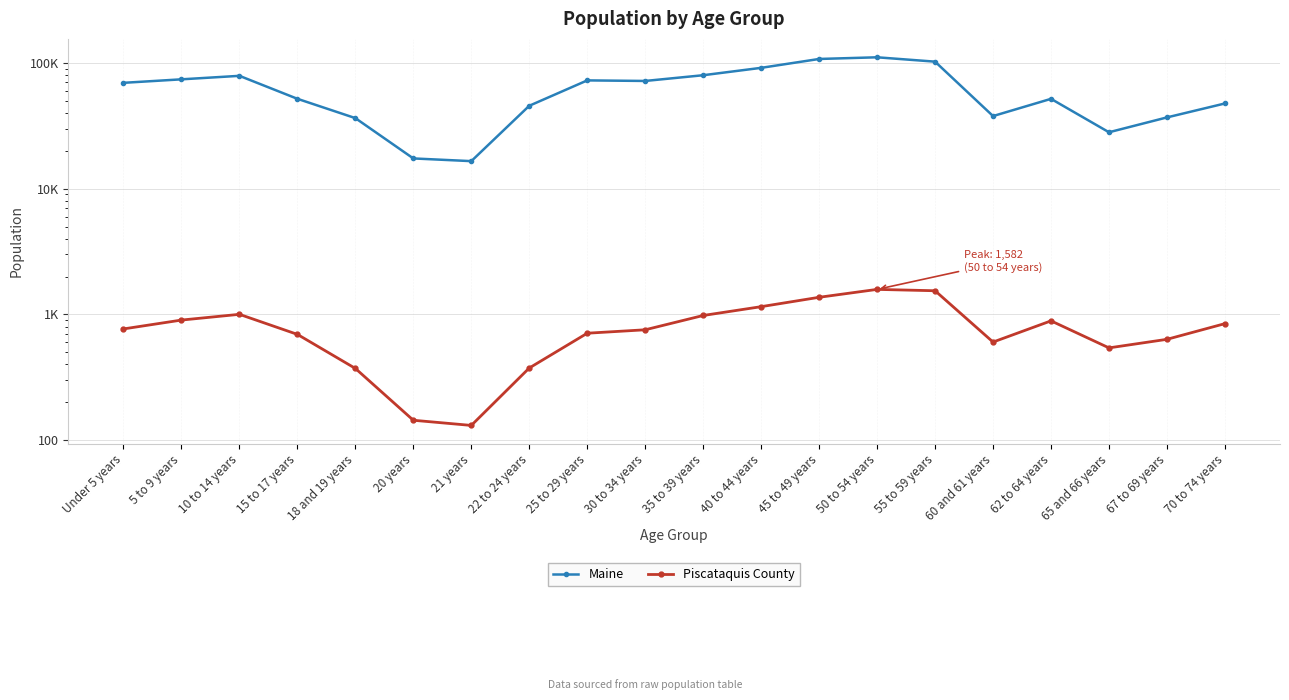

Read the Piscataquis County value at 18 and 19 years, to the nearest 100.

400